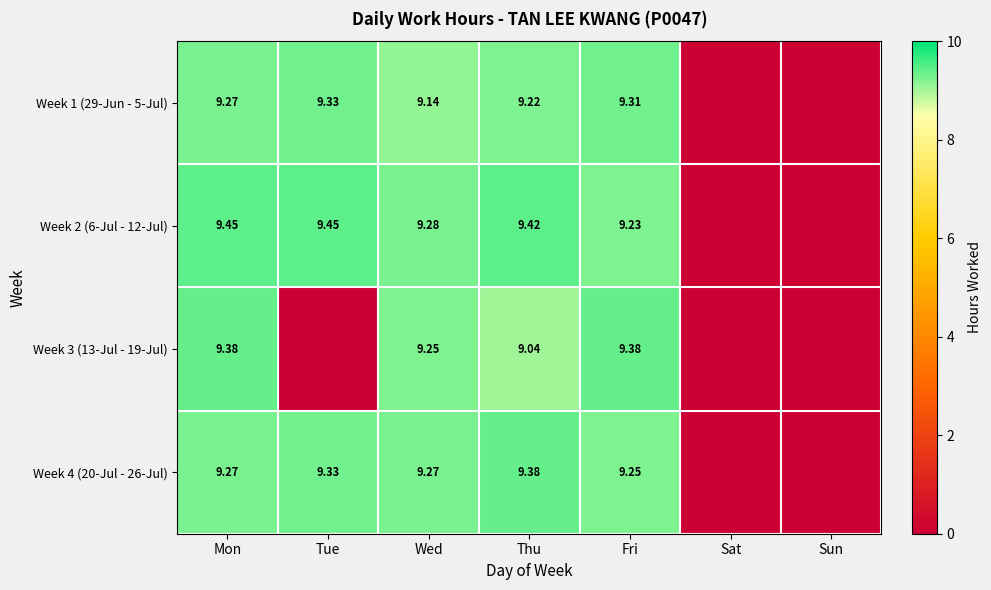

True or false: Week 3 (13-Jul - 19-Jul) has a value of 2.7 at Mon.

False